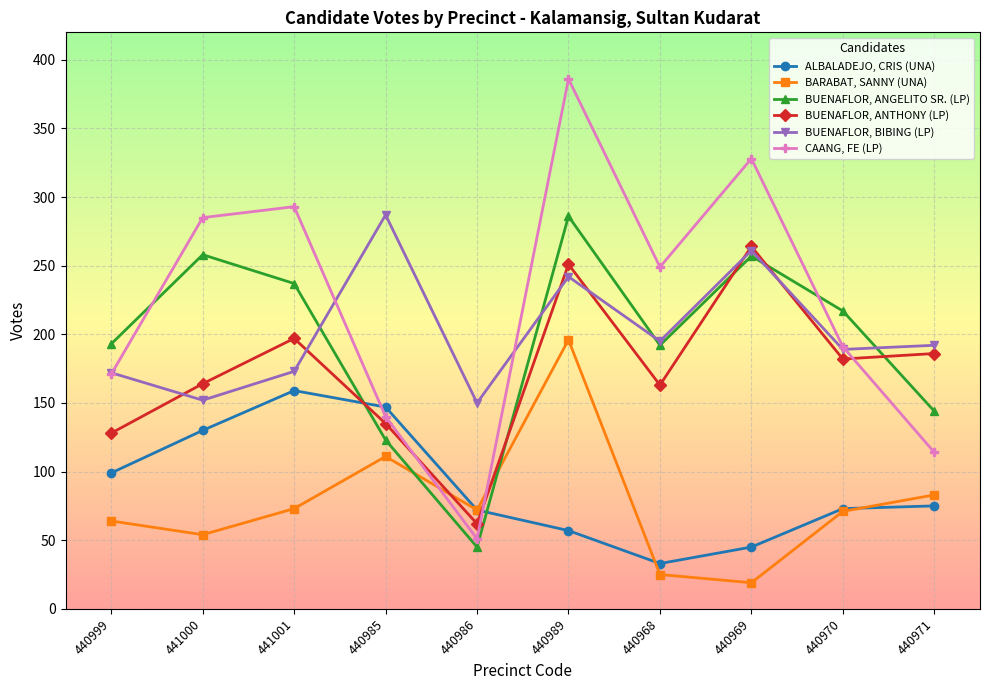

True or false: BUENAFLOR, BIBING (LP) and BARABAT, SANNY (UNA) intersect in this chart.

False